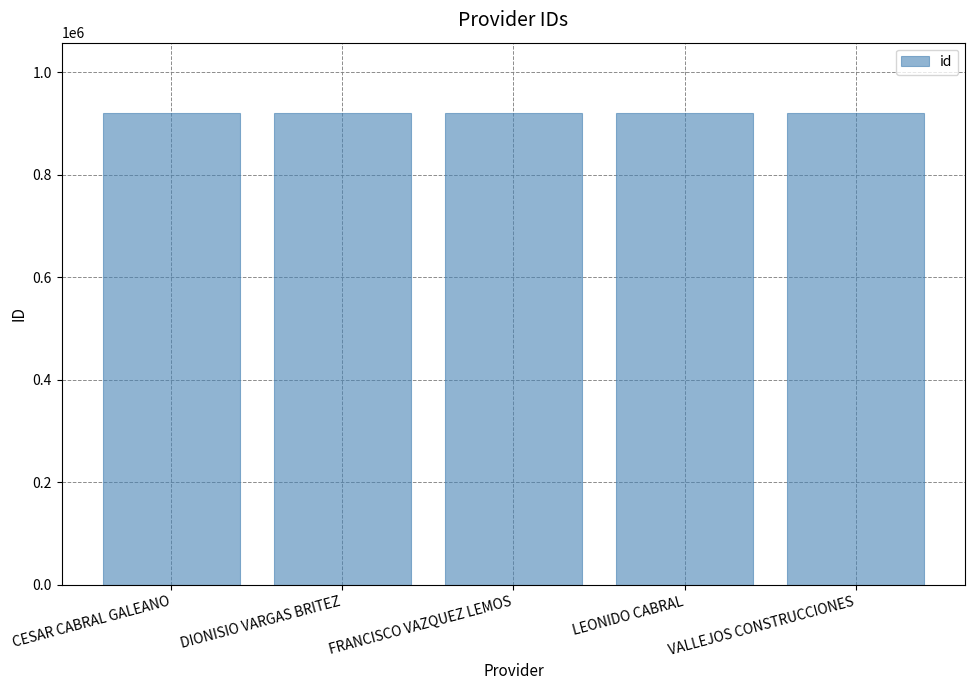

What is the sum of all values?

4600625